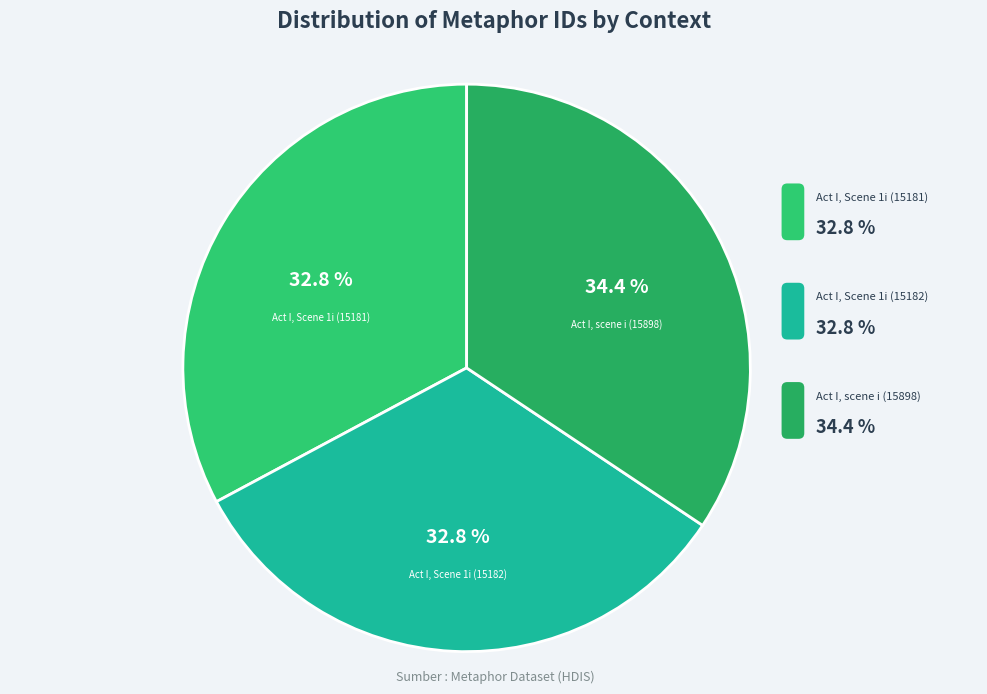

Count the number of slices in the pie.

3